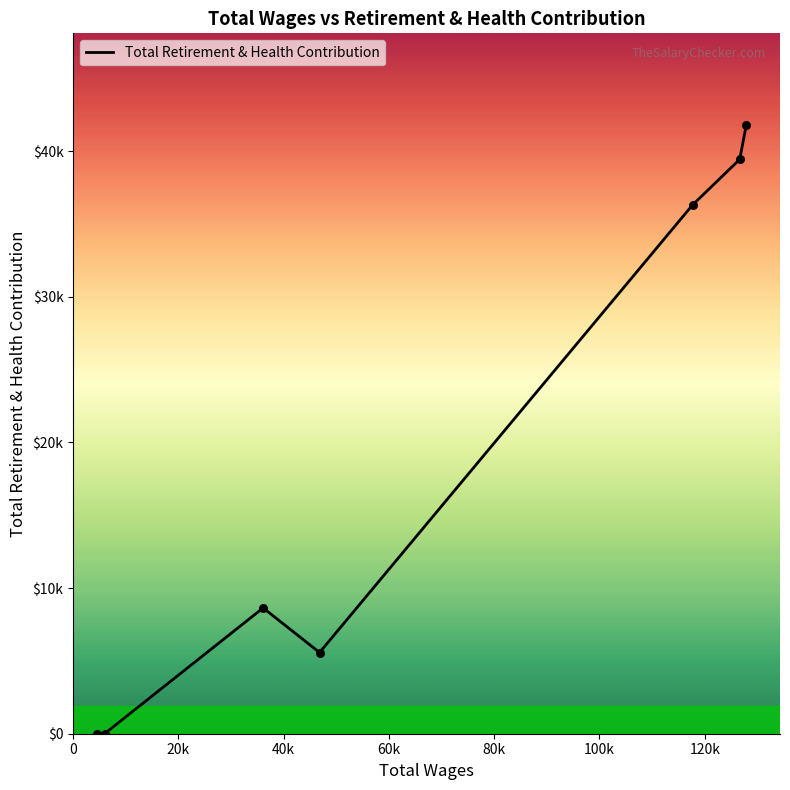

Is this an area chart (filled region under the line)?

No